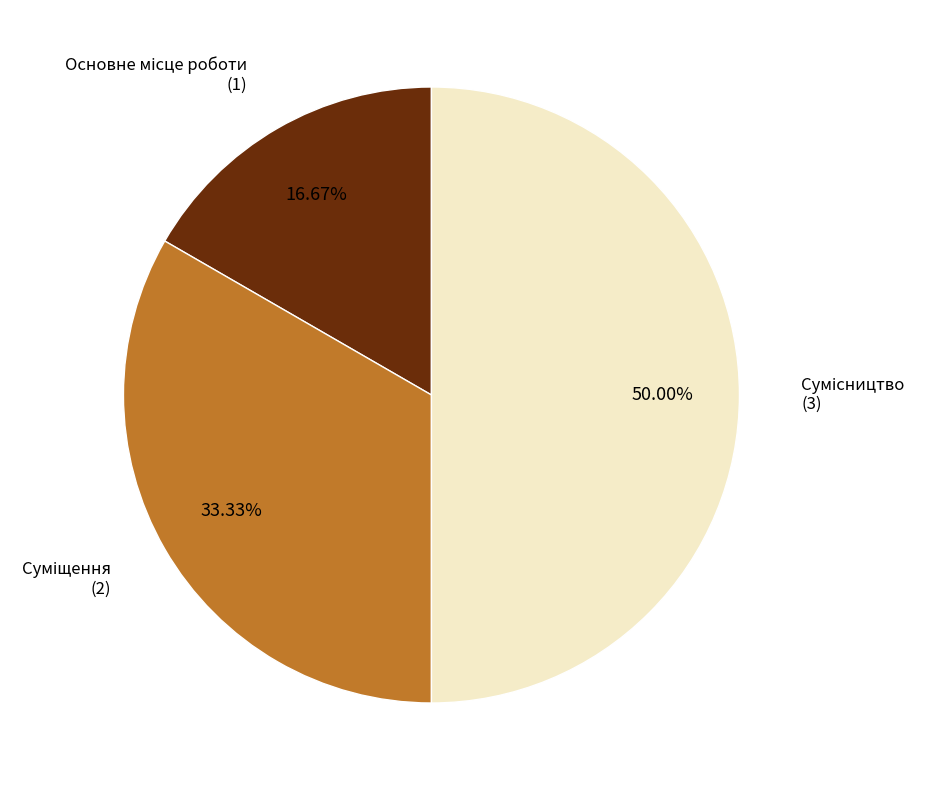

Which category has the smallest portion of the pie?

Основне місце роботи